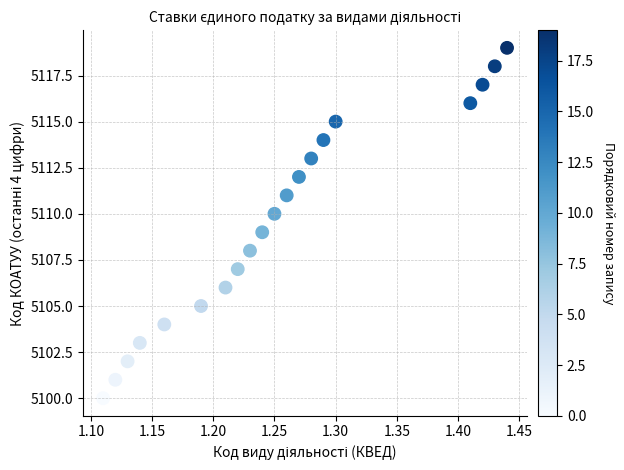

What is the range of Y values (max minus min)?

19